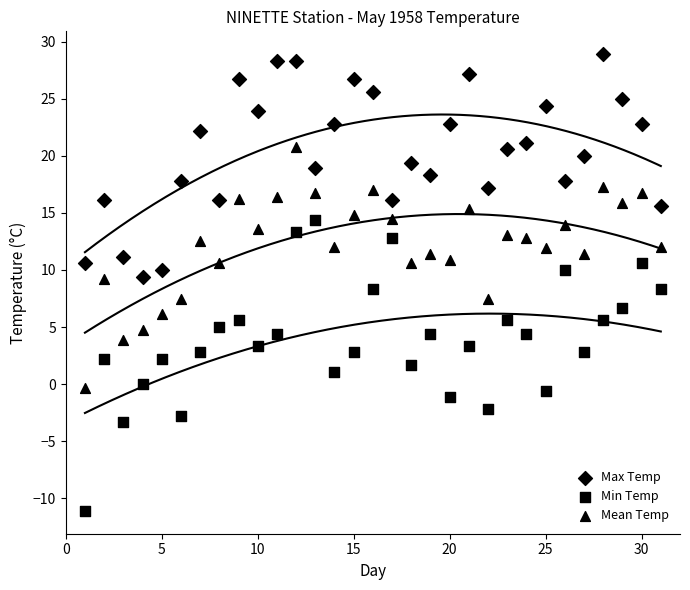

Count the number of points in this scatter plot.

93